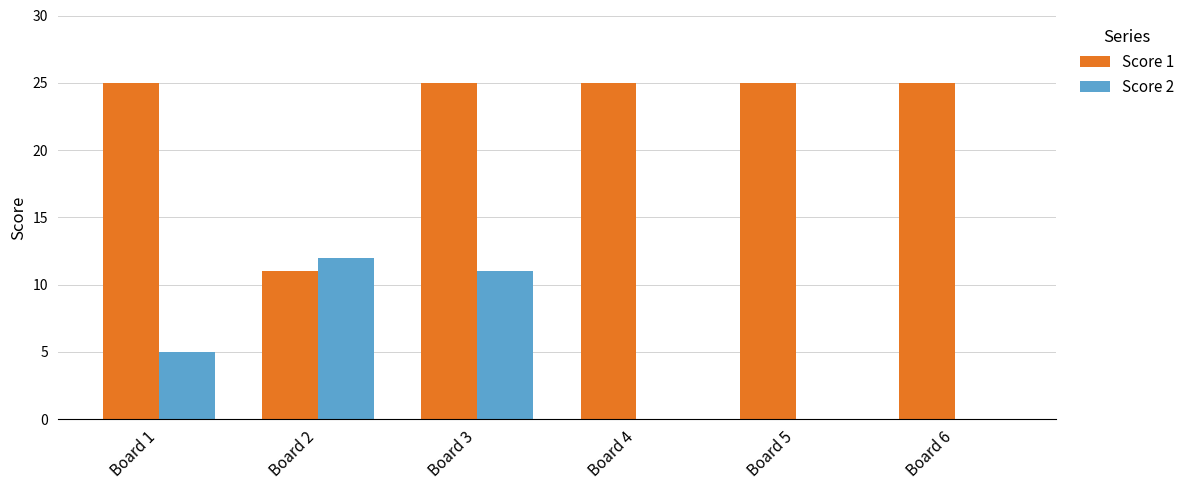

Is the value of Score 1 at Board 5 greater than the value of Score 2 at Board 5?

Yes